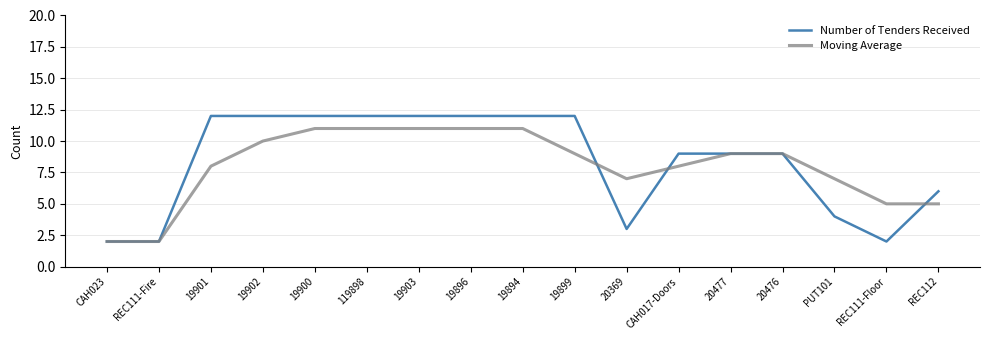

Where is Number of Tenders Received nearest to the value 7?

REC112